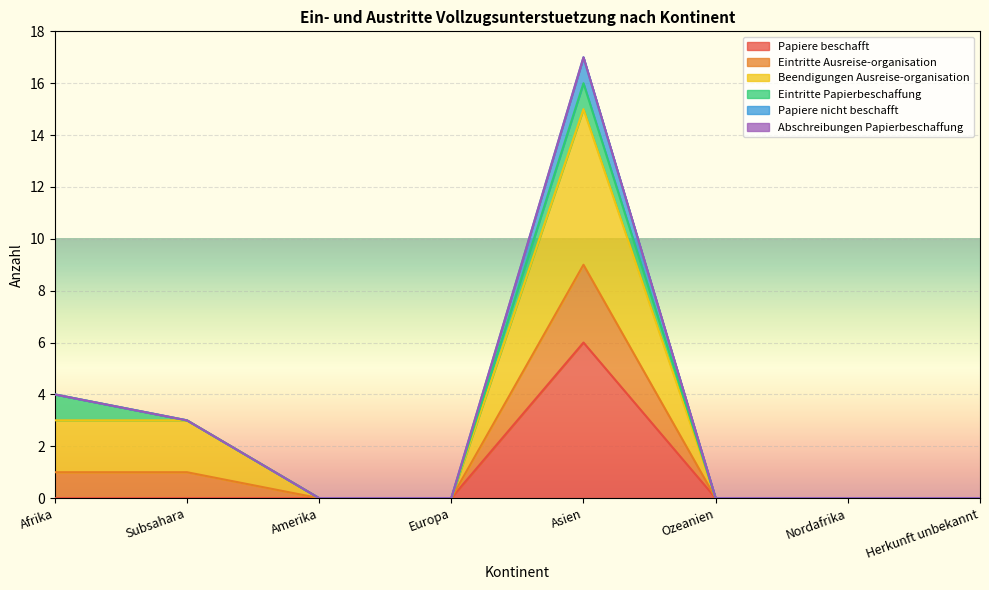

Is it true that Papiere beschafft equals 3 at Herkunft unbekannt?

False